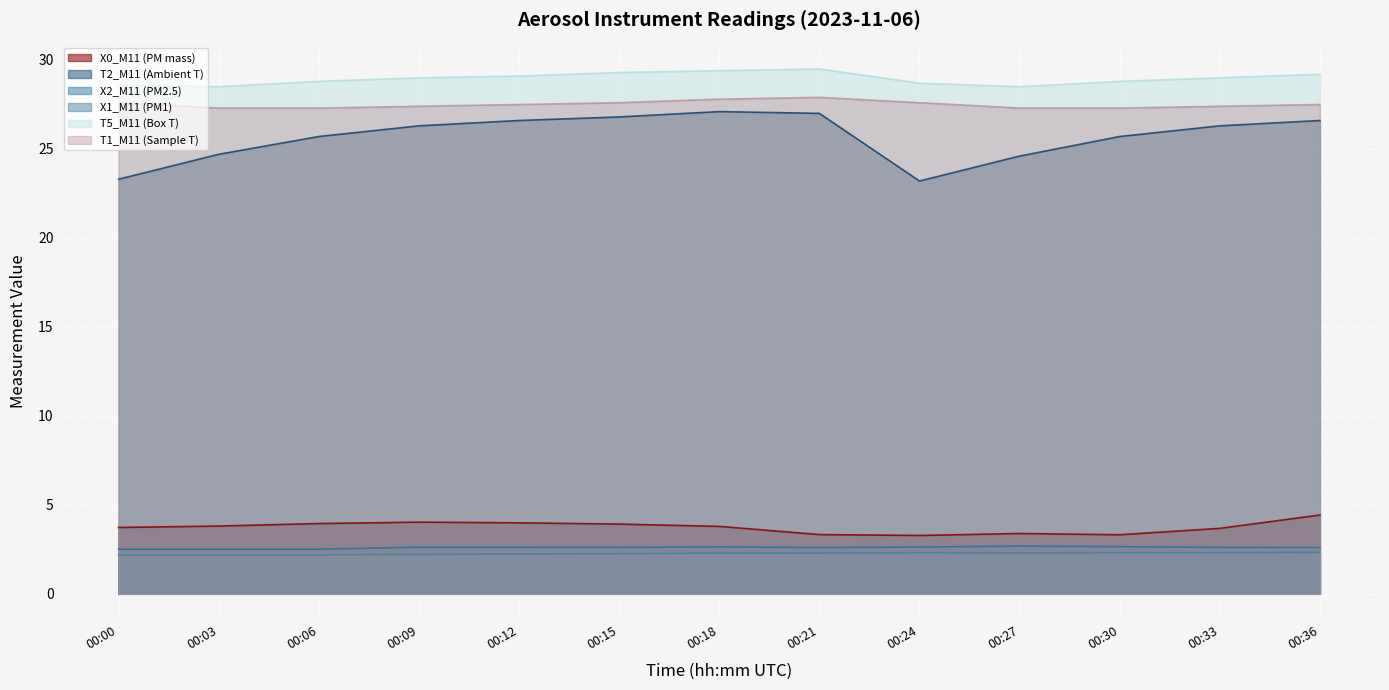

What are all the series names shown in the legend?

X0_M11 (PM mass), T2_M11 (Ambient T), X2_M11 (PM2.5), X1_M11 (PM1), T5_M11 (Box T), T1_M11 (Sample T)